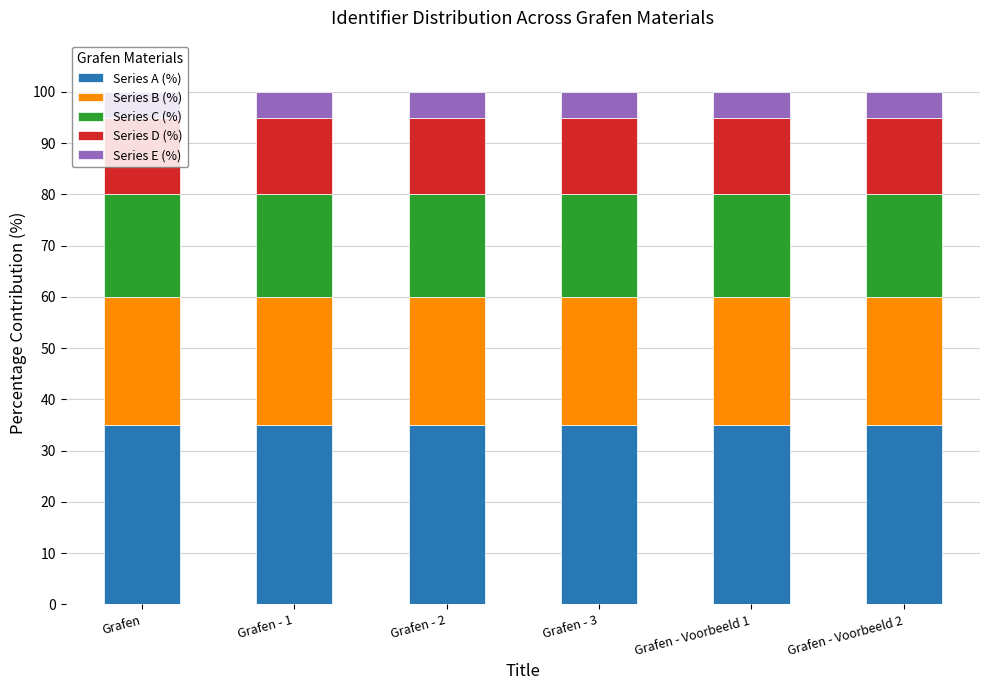

What is the highest value of the Series A (%) series?

35